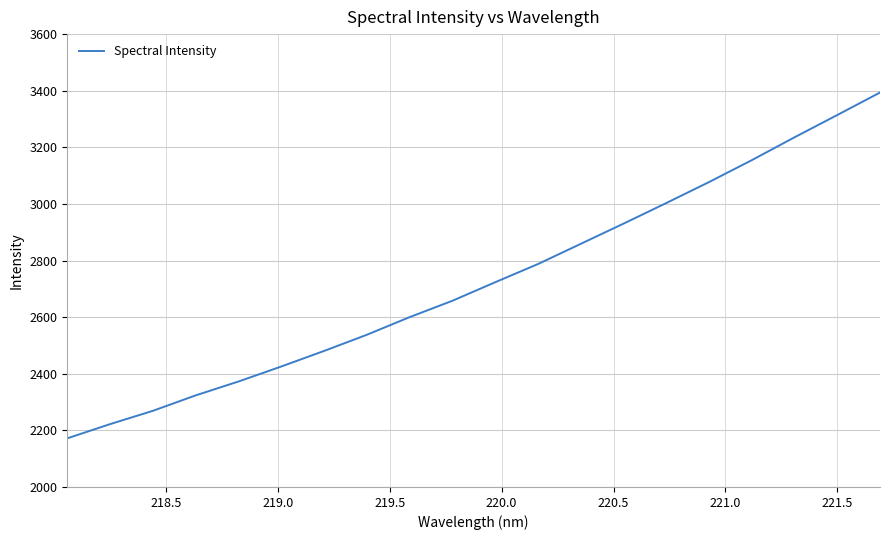

What is the difference between the maximum and minimum values?

1221.8